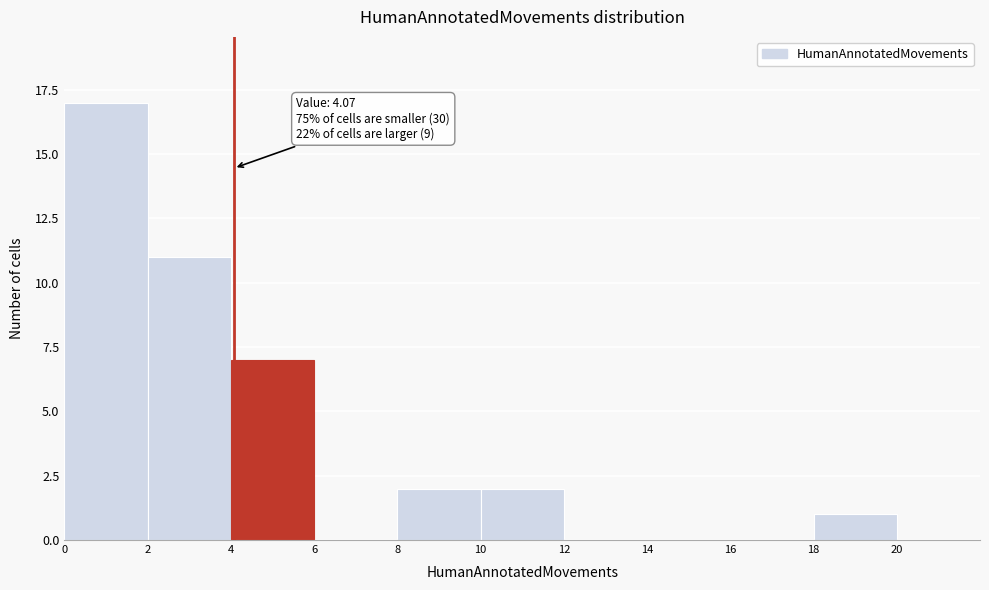

Which range on the x-axis has the tallest bar?

0 to 2